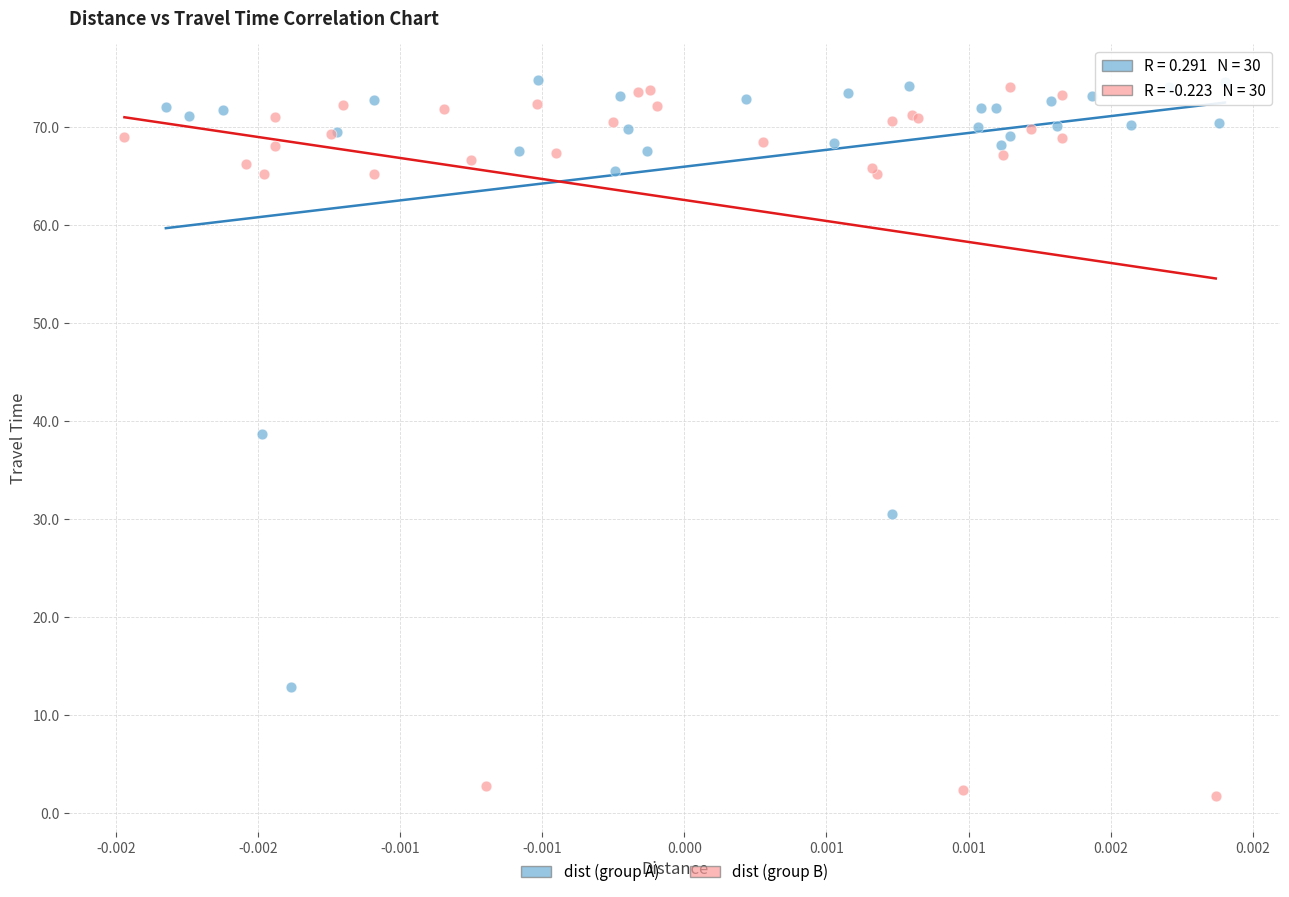

Which series reaches the minimum Y coordinate?

dist (group B)